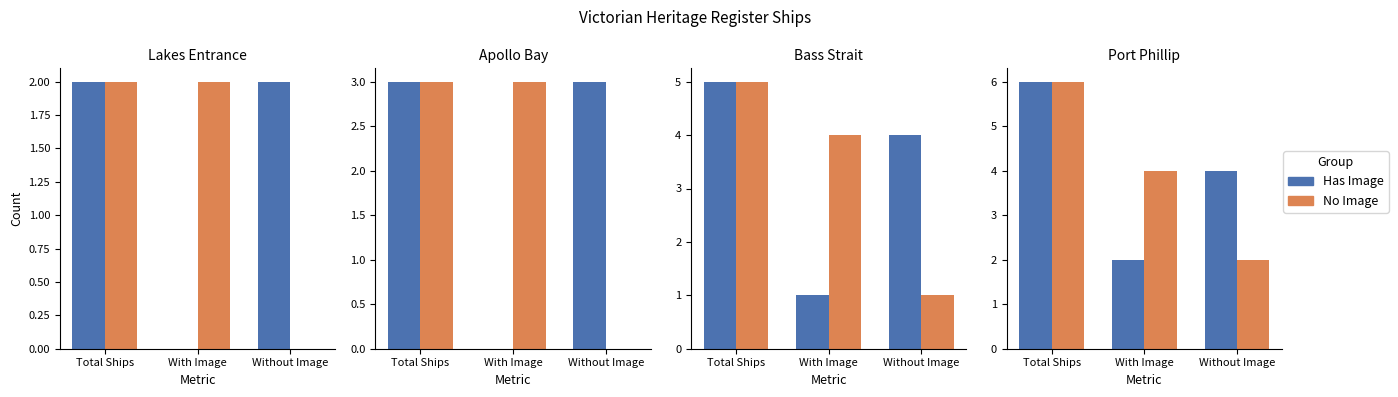

Where is No Image nearest to the value 4?

With Image